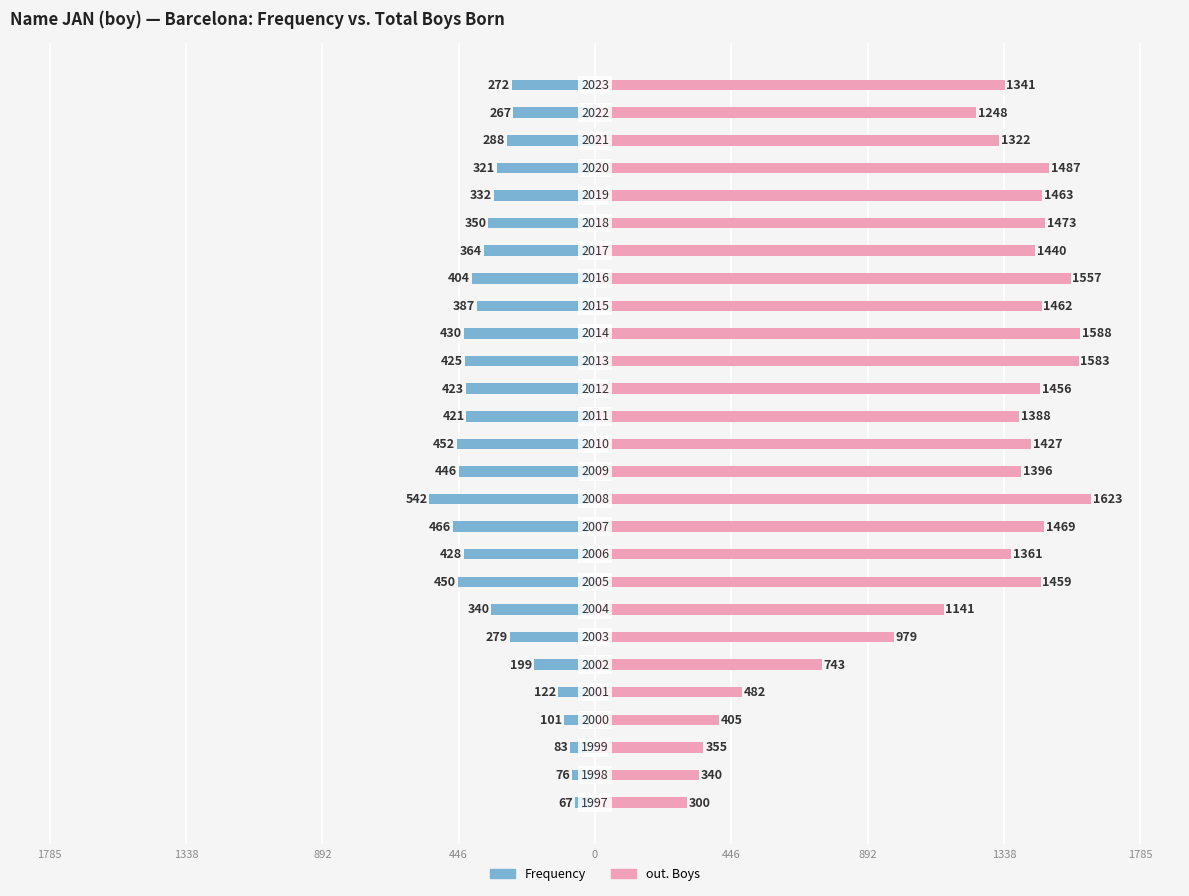

At 892, list the series in order from largest to smallest.

out. Boys, Frequency